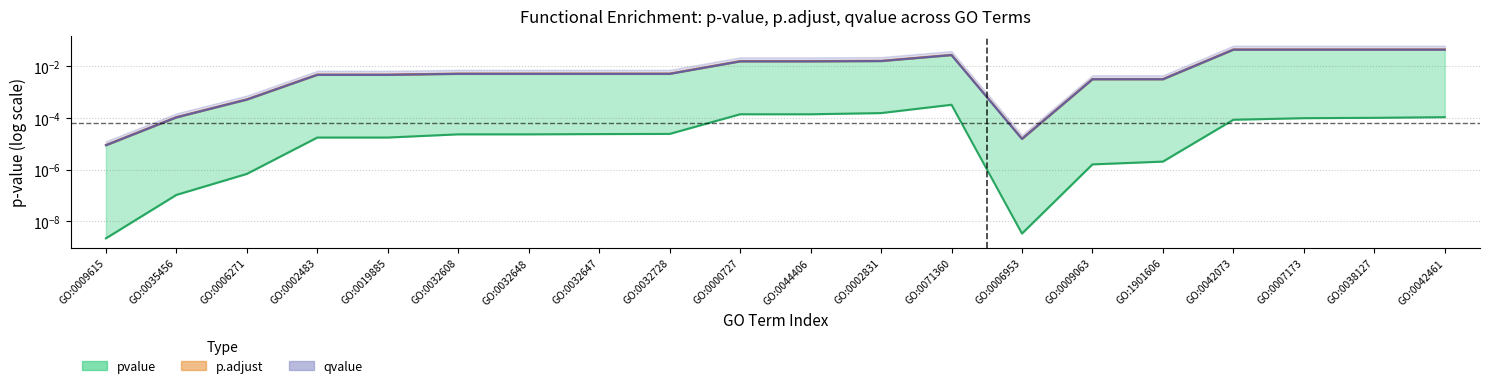

Is the value of qvalue at GO:0002483 greater than the value of p.adjust at GO:0038127?

No